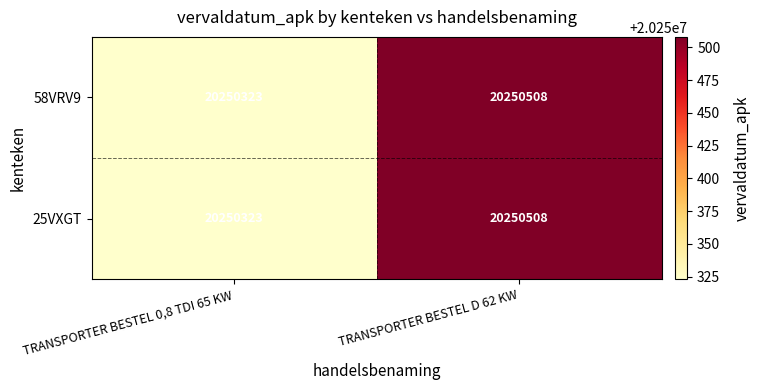

How many values in the 58VRV9 series are below 20250508?

1